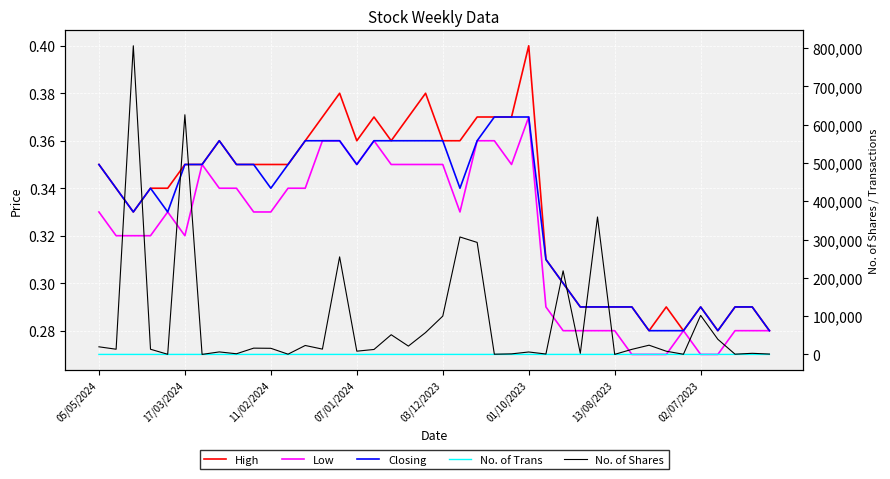

Is it true that No. of Shares equals 8377.3 at 07/01/2024?

False